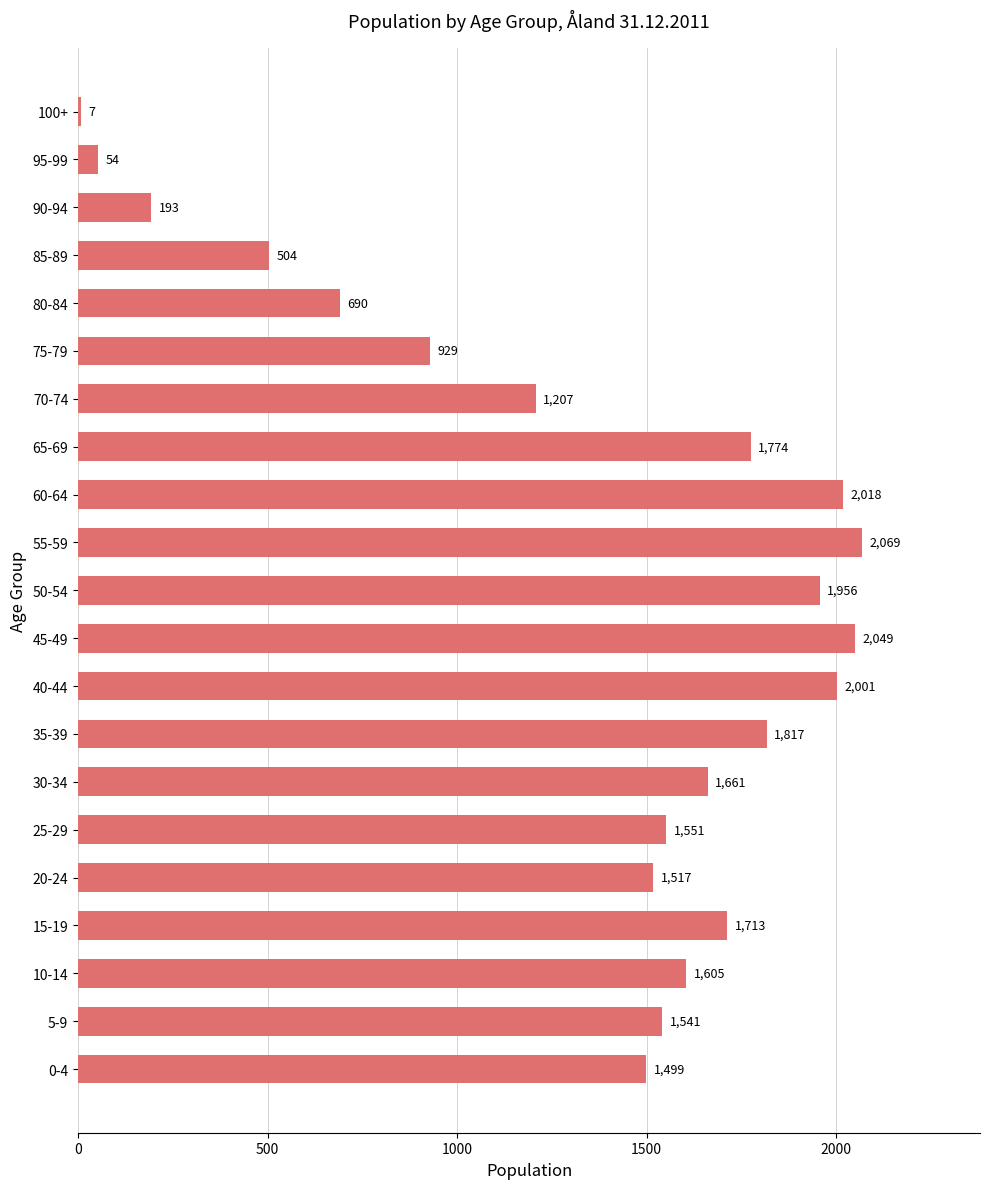

Reading bottom to top, transcribe all the data shown in this chart.

0-4=1499	5-9=1541	10-14=1605	15-19=1713	20-24=1517	25-29=1551	30-34=1661	35-39=1817	40-44=2001	45-49=2049	50-54=1956	55-59=2069	60-64=2018	65-69=1774	70-74=1207	75-79=929	80-84=690	85-89=504	90-94=193	95-99=54	100+=7